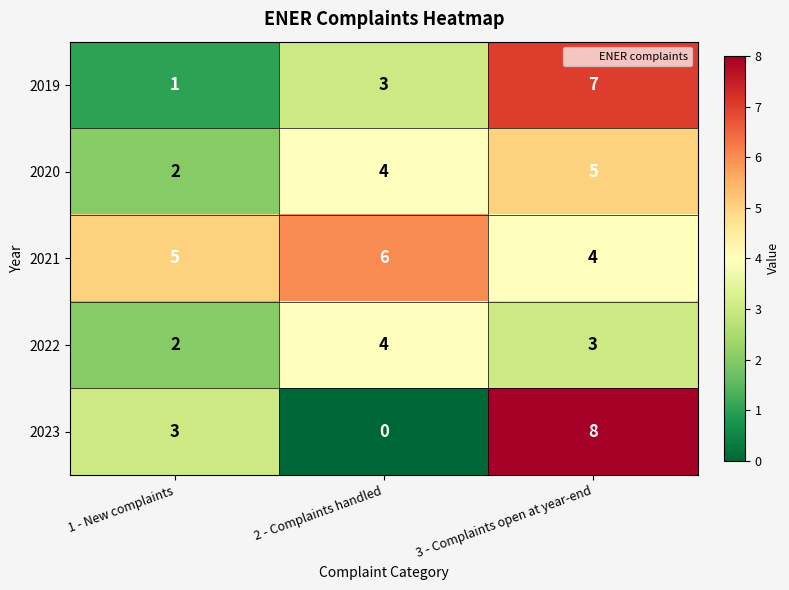

Is it true that 2021 equals 11 at 2 - Complaints handled?

False